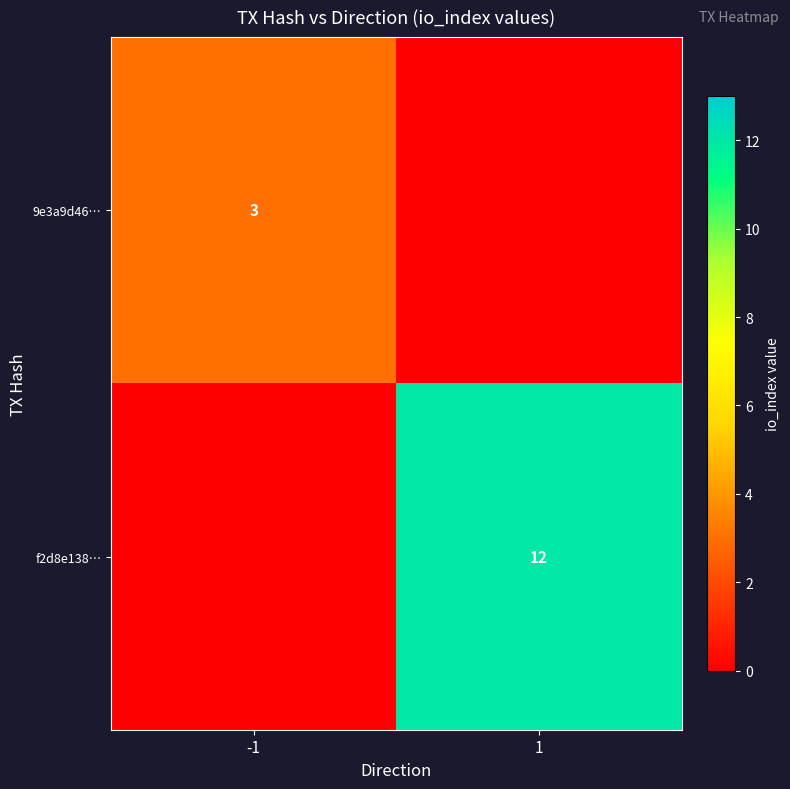

True or false: 9e3a9d46… has a value of 3 at -1.

True